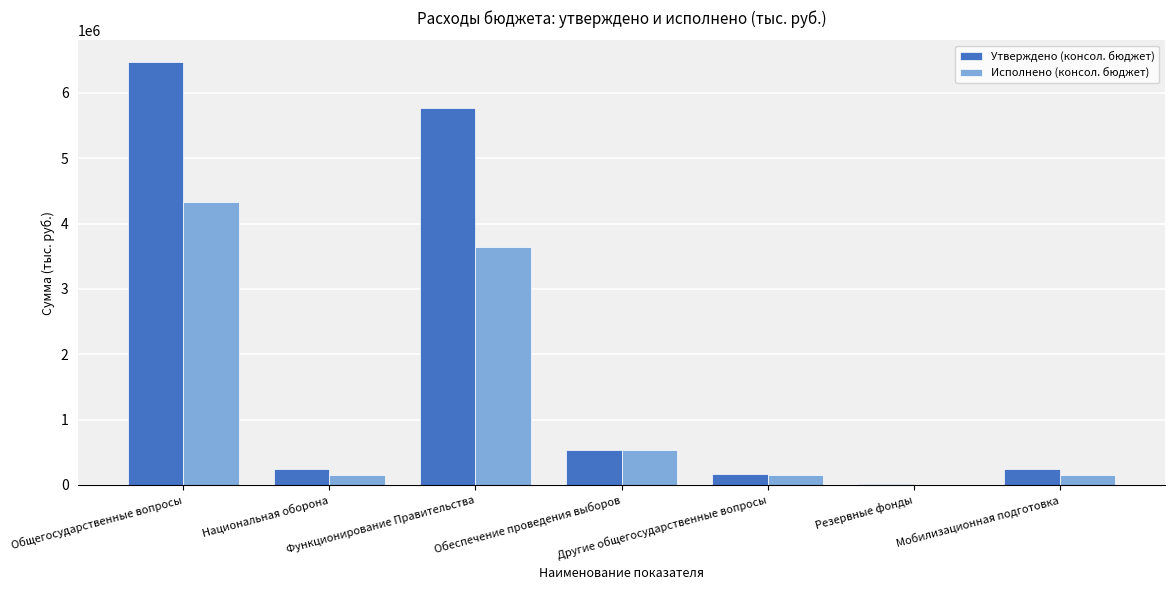

What is the sum of all Исполнено (консол. бюджет) values?

8970387.3